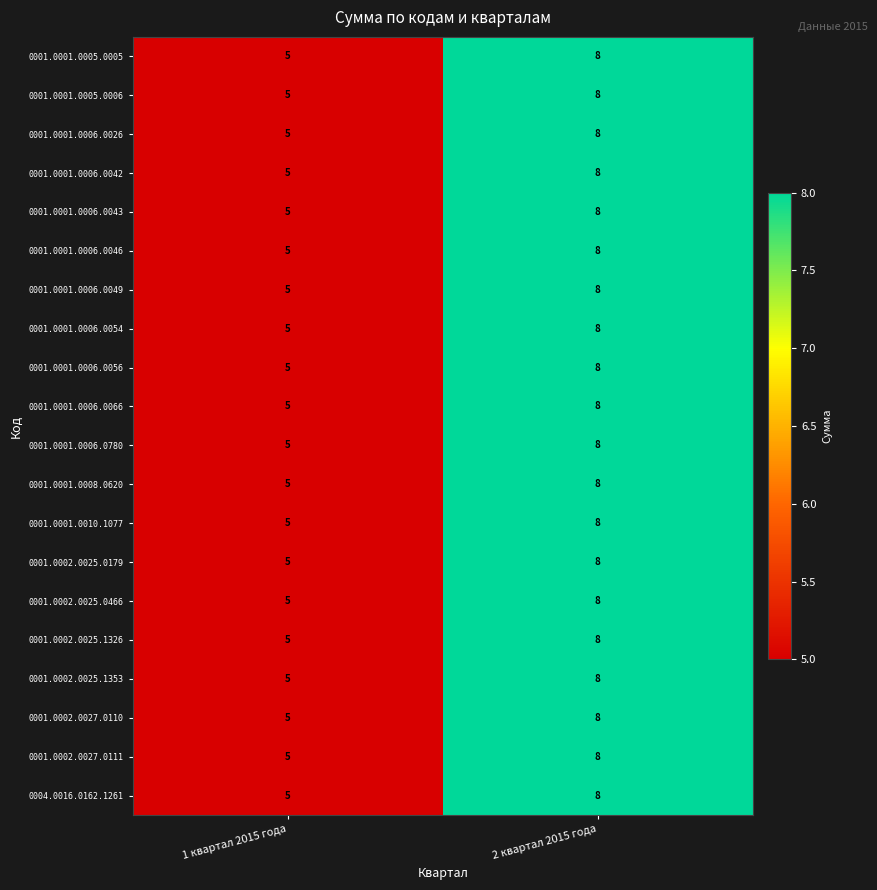

What is the minimum value shown in the chart?

5